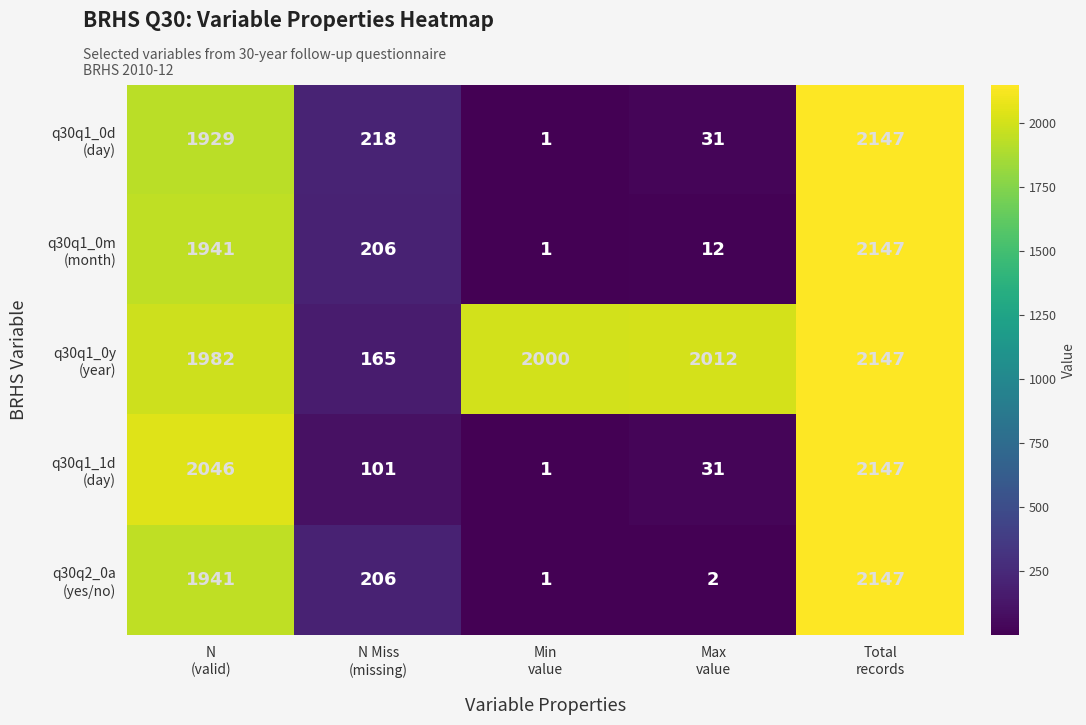

What is the maximum value shown in the chart?

2147